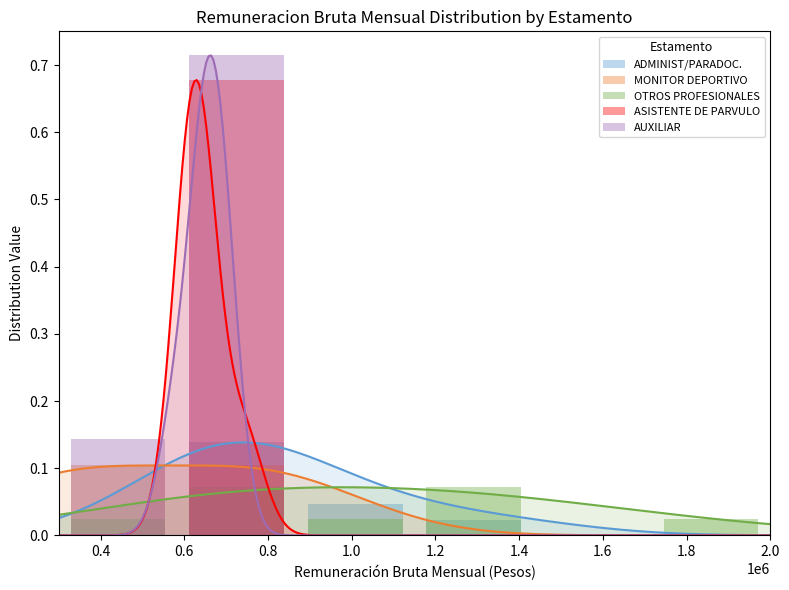

Reading right to left, what are all the values shown in this chart?

ADMINIST/PARADOC.: 0.0	0.0	0.0	0.0	0.1	0.0
MONITOR DEPORTIVO: 0.0	0.0	0.0	0.0	0.1	0.1
OTROS PROFESIONALES: 0.0	0.0	0.1	0.0	0.1	0.0
ASISTENTE DE PARVULO: 0.0	0.0	0.0	0.0	0.7	0.0
AUXILIAR: 0.0	0.0	0.0	0.0	0.7	0.1